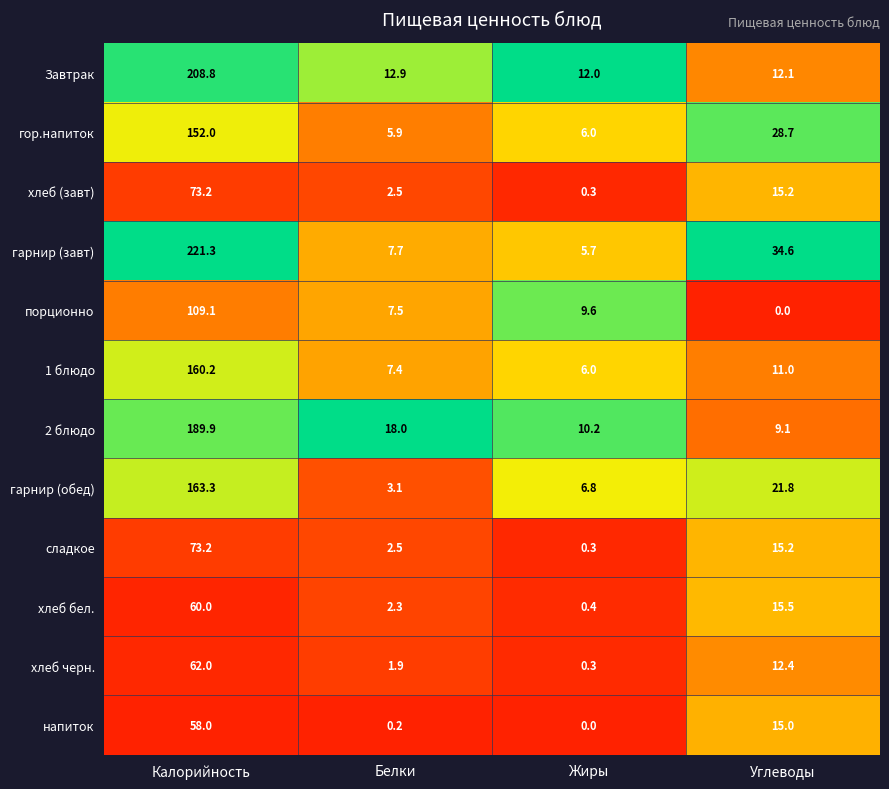

List the labels in order of хлеб (завт) value, smallest first.

Жиры, Белки, Углеводы, Калорийность